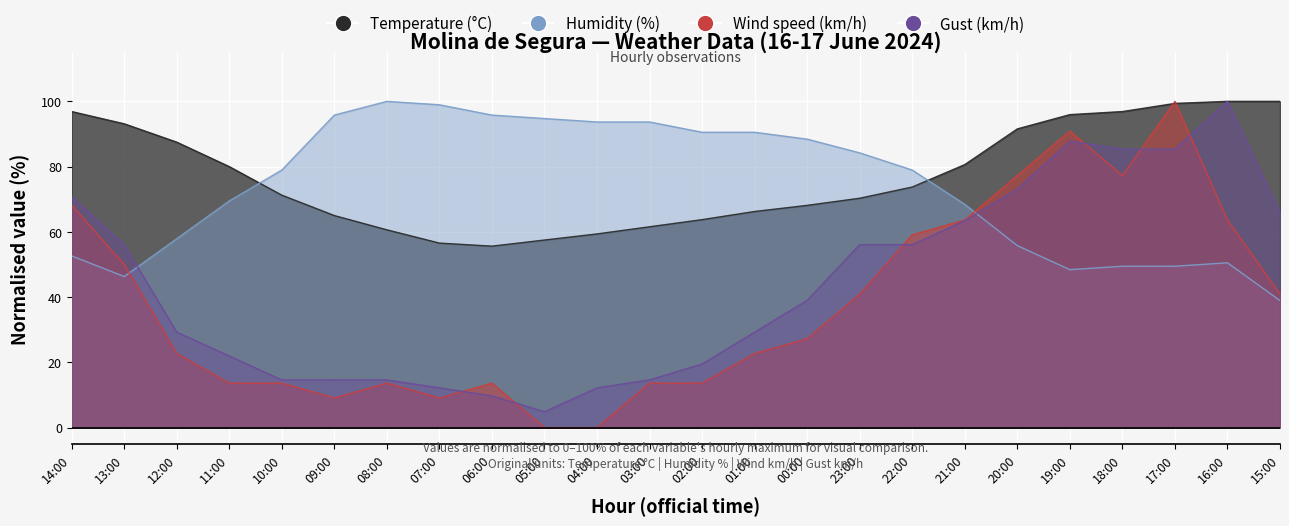

True or false: Temperature (°C) and Gust (km/h) cross at least once.

False